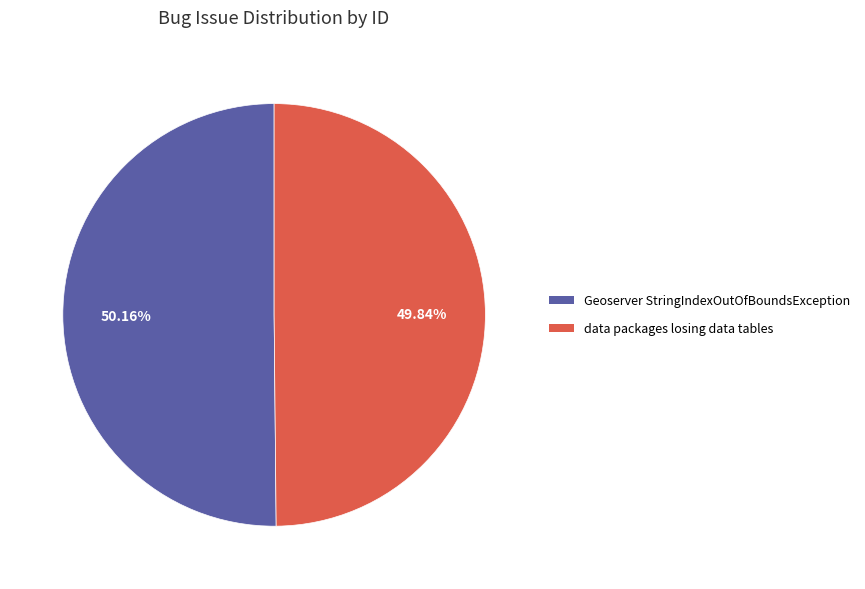

To the nearest percent, what percentage of the pie is Geoserver StringIndexOutOfBoundsException?

50%